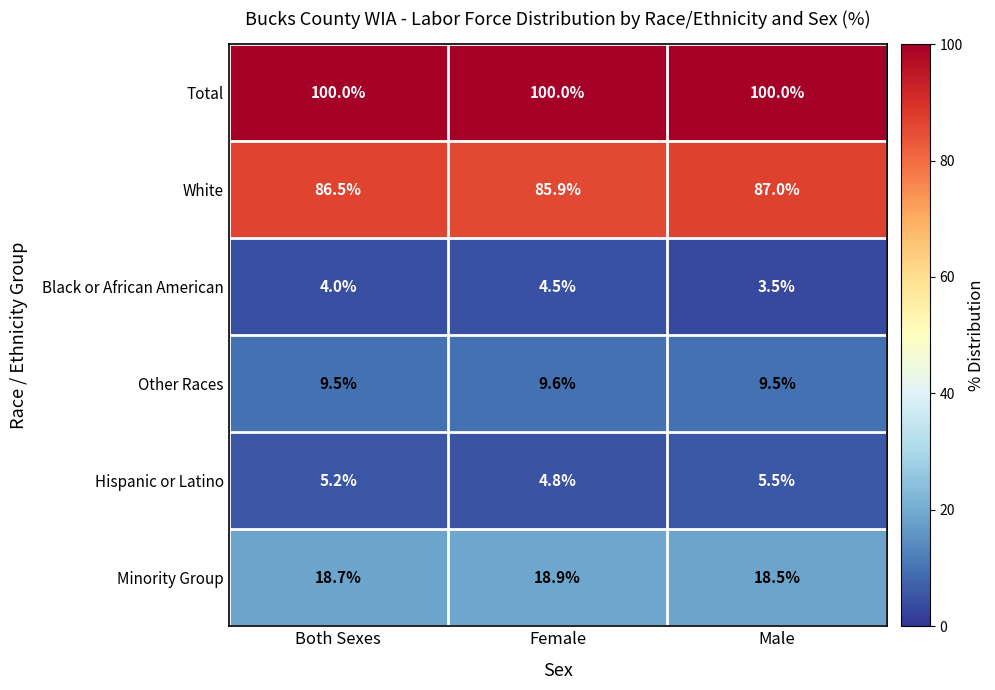

At Female, list the series in order from smallest to largest.

Black or African American, Hispanic or Latino, Other Races, Minority Group, White, Total